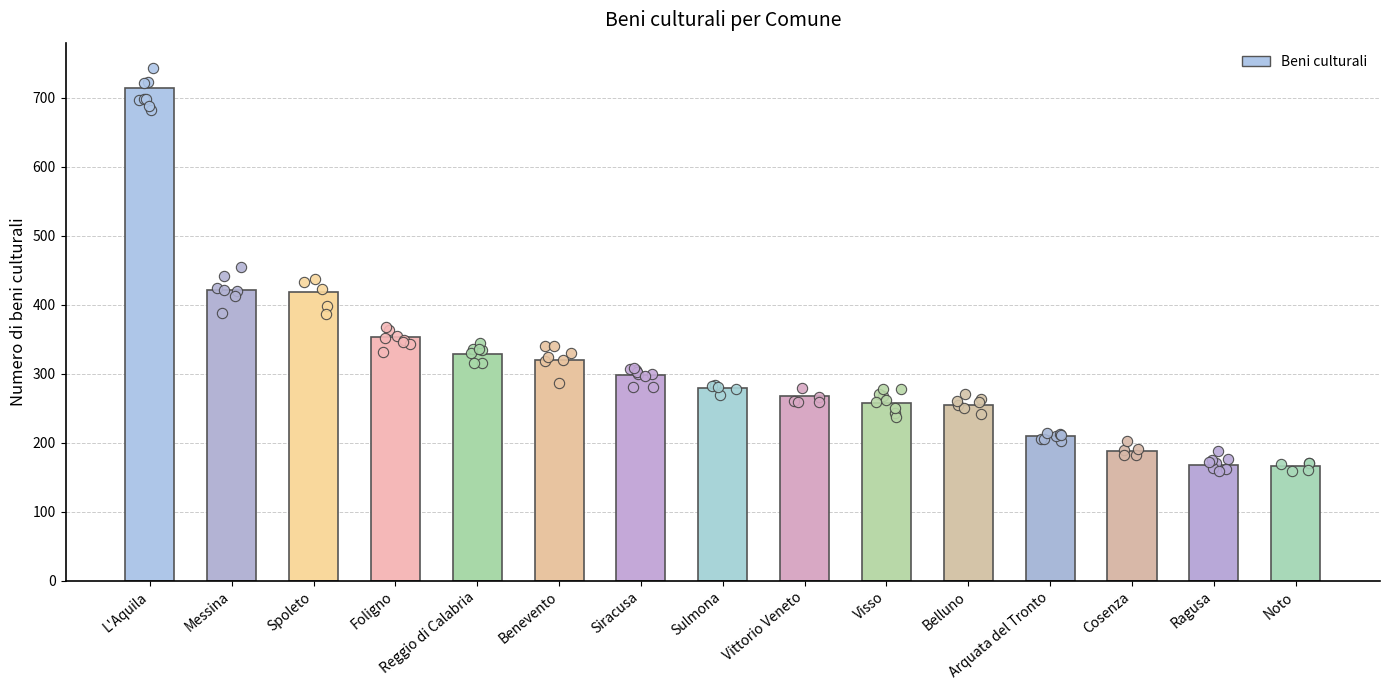

Approximately how many times larger is the value at Belluno compared to Reggio di Calabria?

0.8